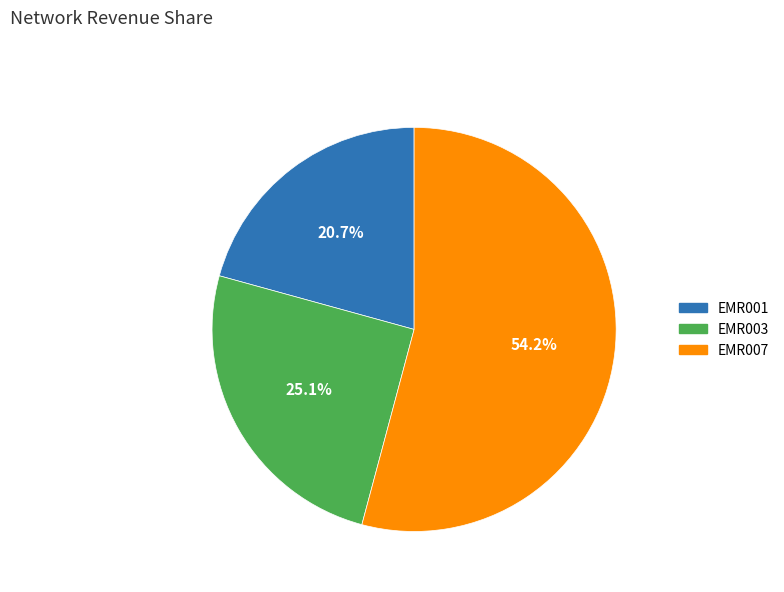

To the nearest percent, what is the combined percentage of EMR007 and EMR001?

75%